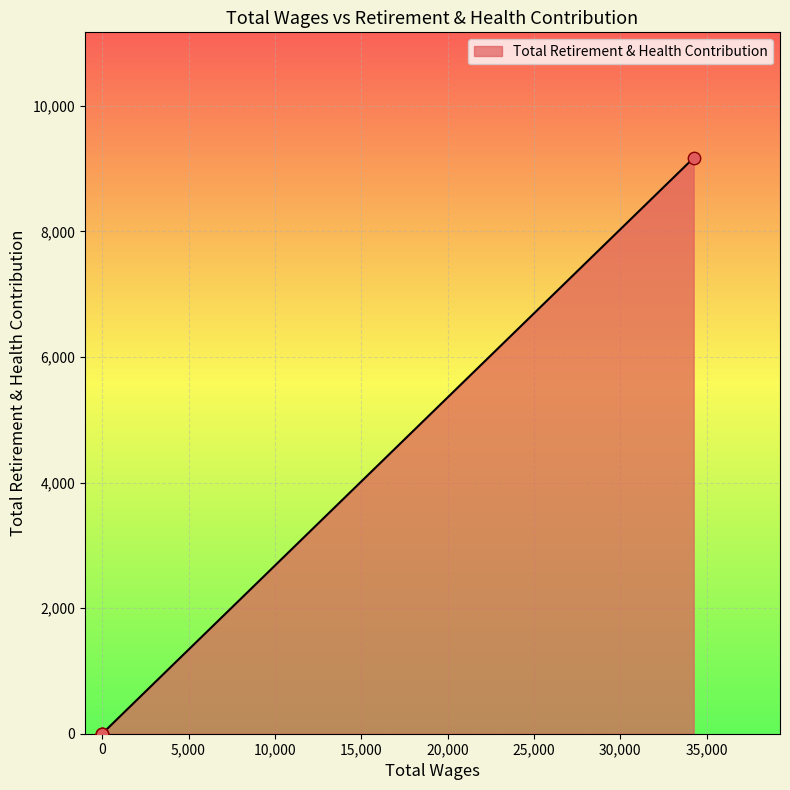

What is the change in value from 34252.0 to 0.0?

-9171